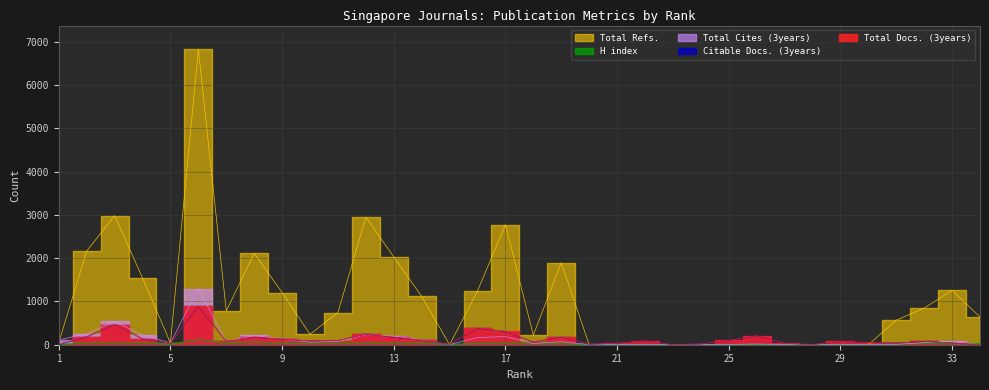

What is the sum of all Total Cites (3years) values?

4191